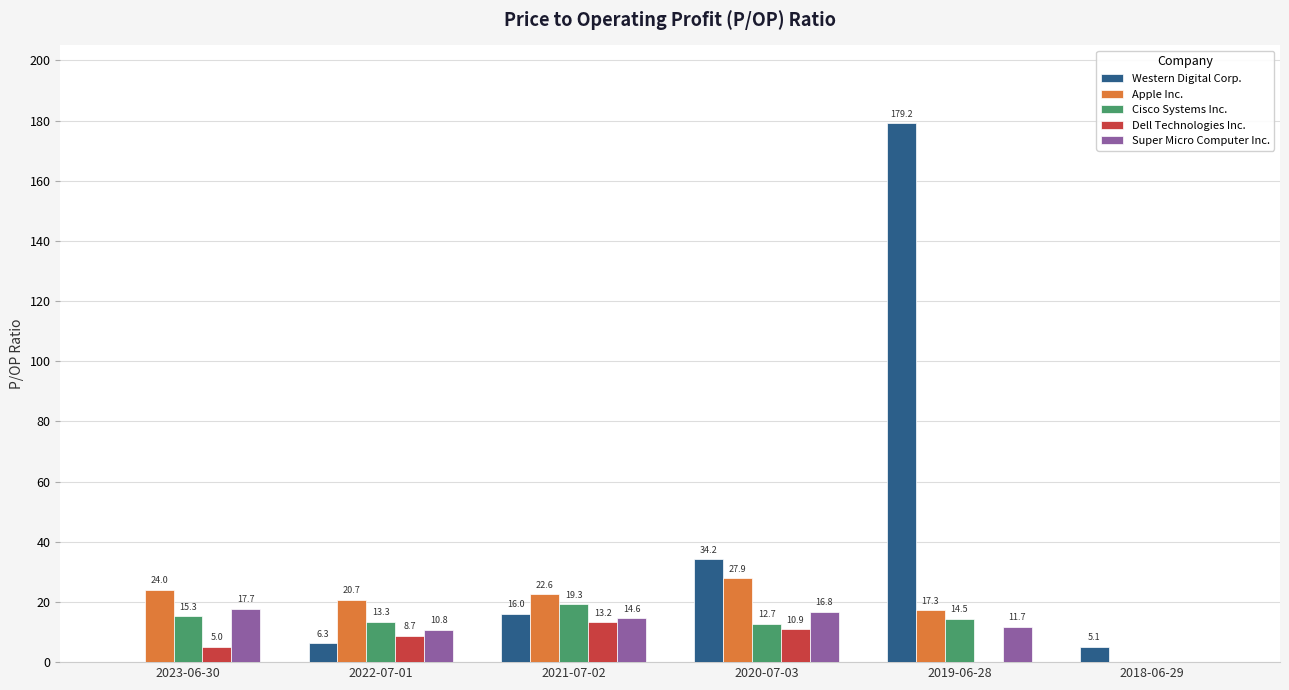

What is the maximum value shown in the chart?

179.2